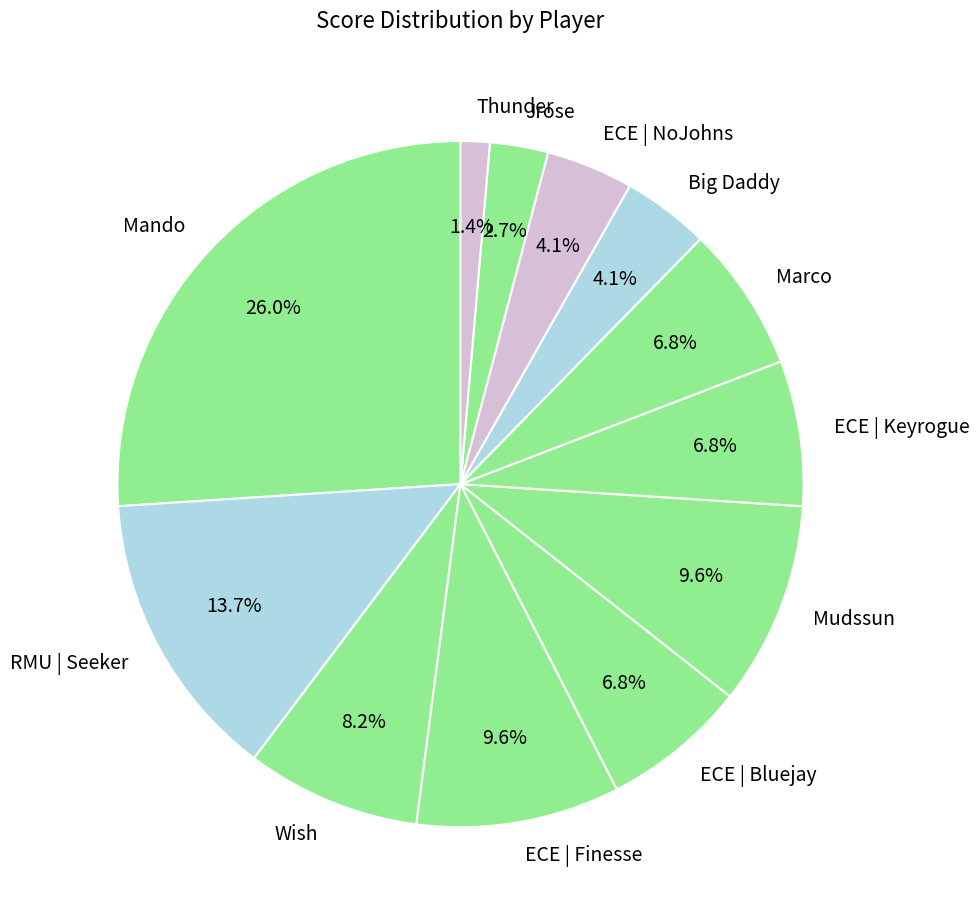

How many segments does this pie chart have?

12